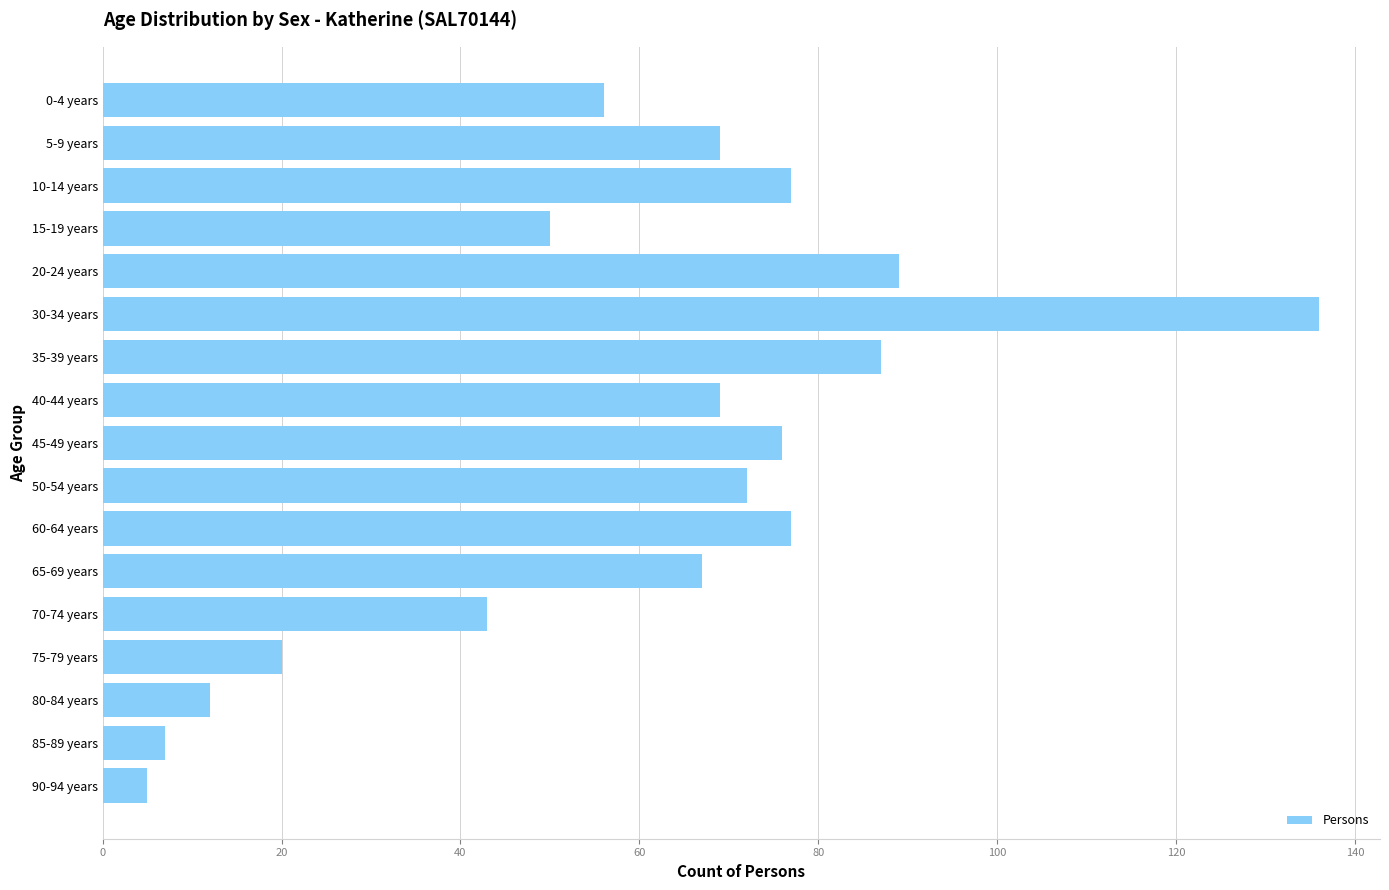

How many distinct data groups are displayed?

1